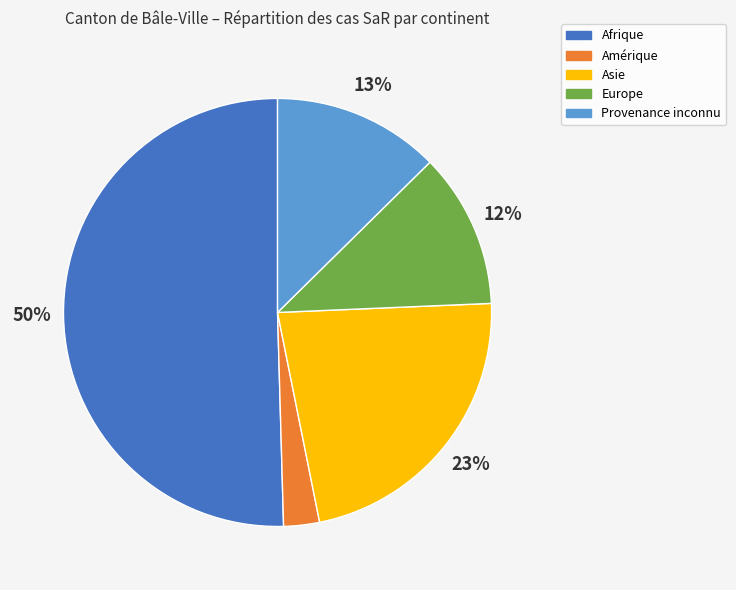

What is the ratio of the value at Provenance inconnu to the value at Europe?

1.1